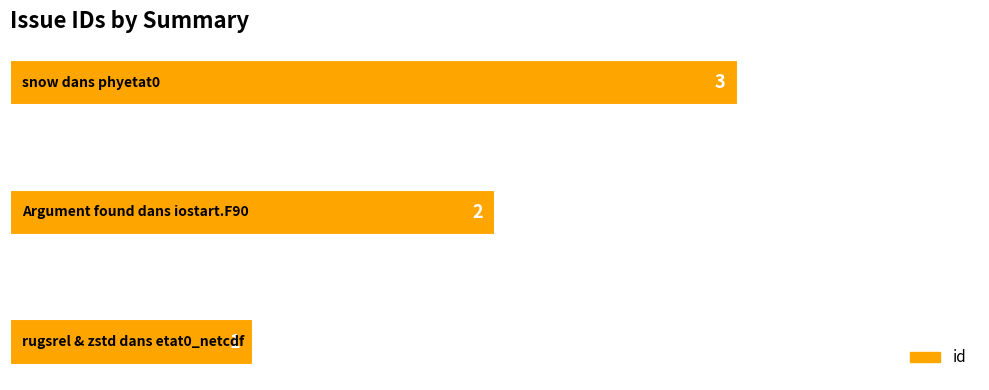

What is the sum of all values?

6